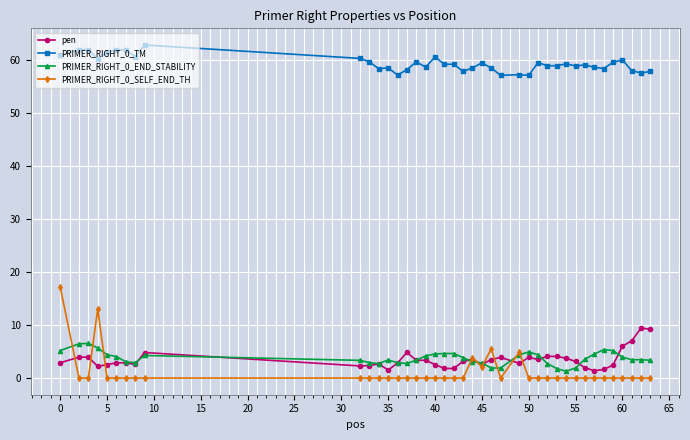

True or false: PRIMER_RIGHT_0_SELF_END_TH has more than 1 interior local peaks.

True